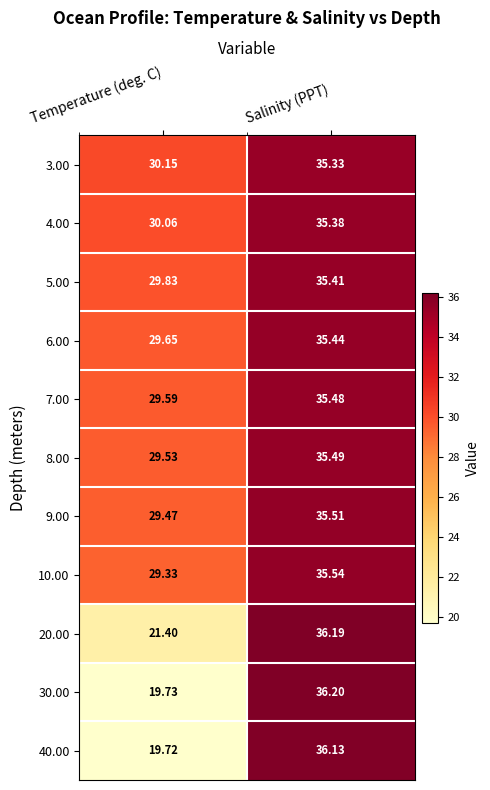

Between Temperature (deg. C) and Salinity (PPT), which series saw the biggest shift?

30.00